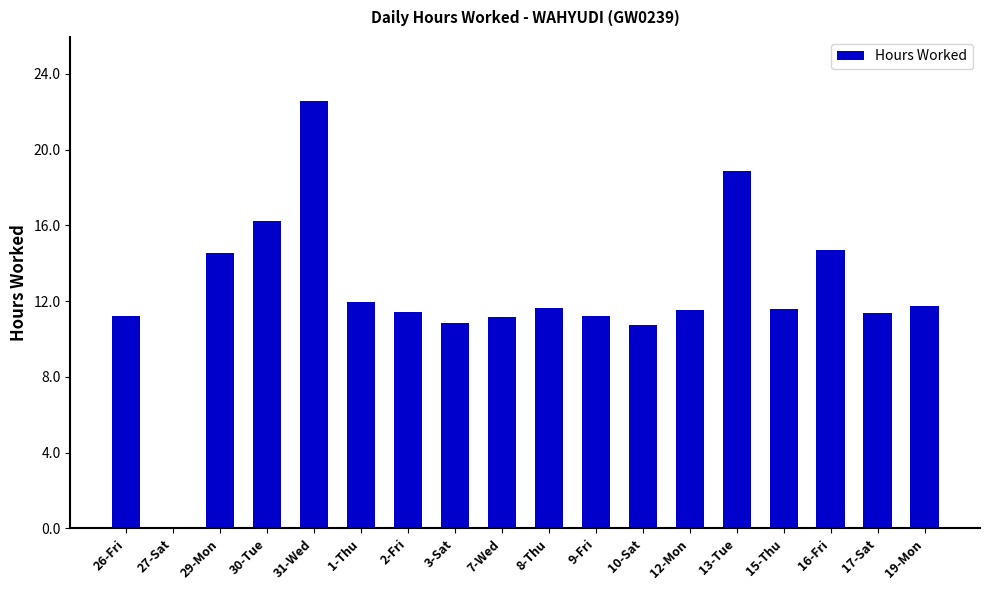

What is the sum of the values at 12-Mon and 19-Mon?

23.3